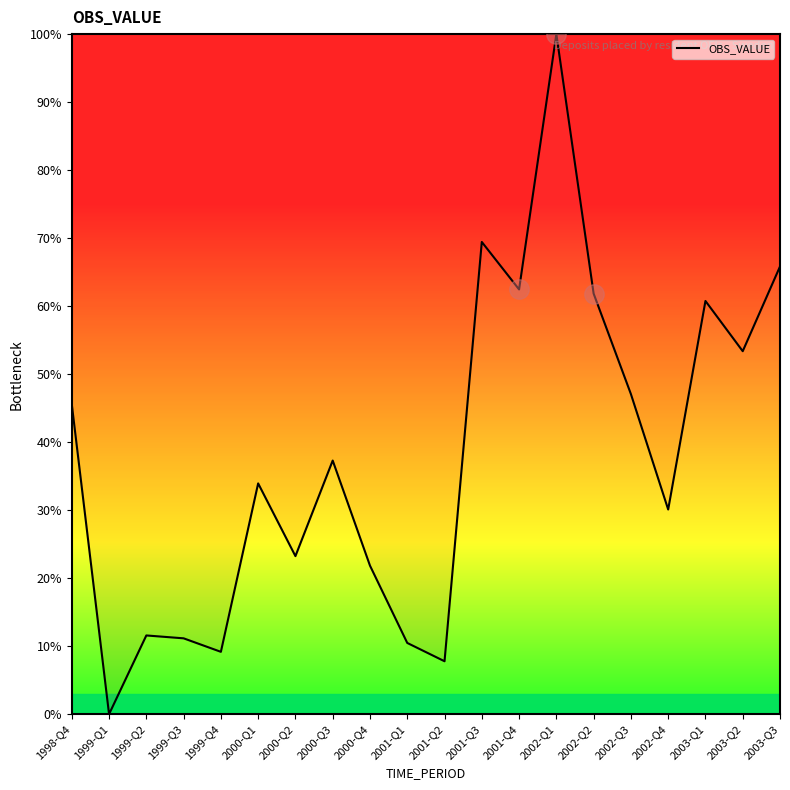

List the labels in order of value, largest first.

2002-Q1, 2001-Q3, 2003-Q3, 2001-Q4, 2002-Q2, 2003-Q1, 2003-Q2, 2002-Q3, 1998-Q4, 2000-Q3, 2000-Q1, 2002-Q4, 2000-Q2, 2000-Q4, 1999-Q2, 1999-Q3, 2001-Q1, 1999-Q4, 2001-Q2, 1999-Q1